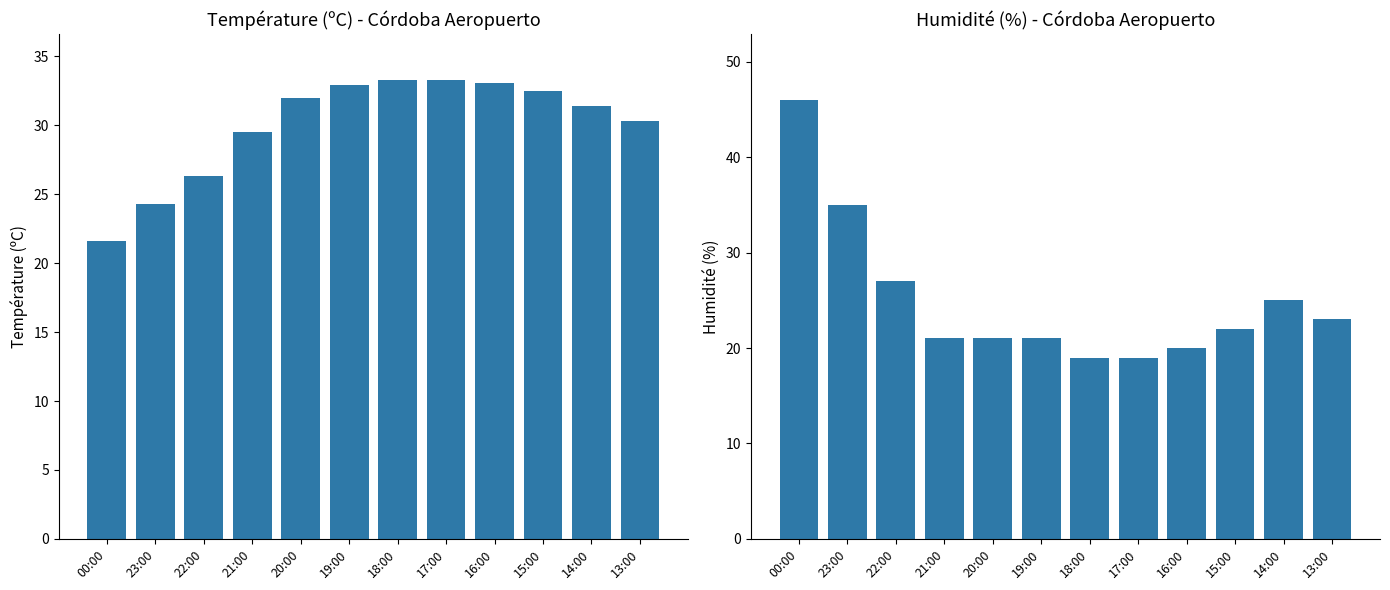

How many groups of bars are there?

12